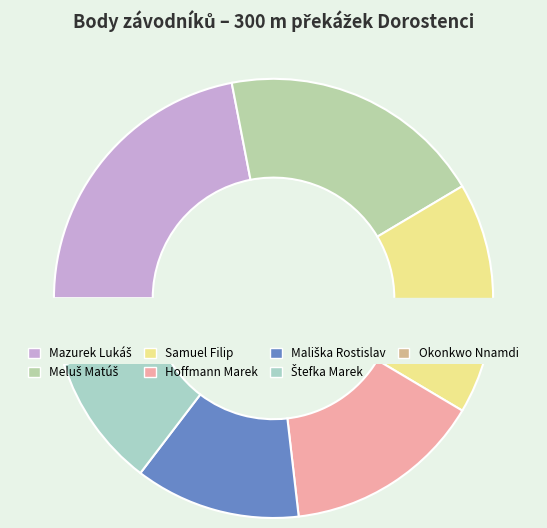

To the nearest percent, what percentage of the pie is Štefka Marek?

10%